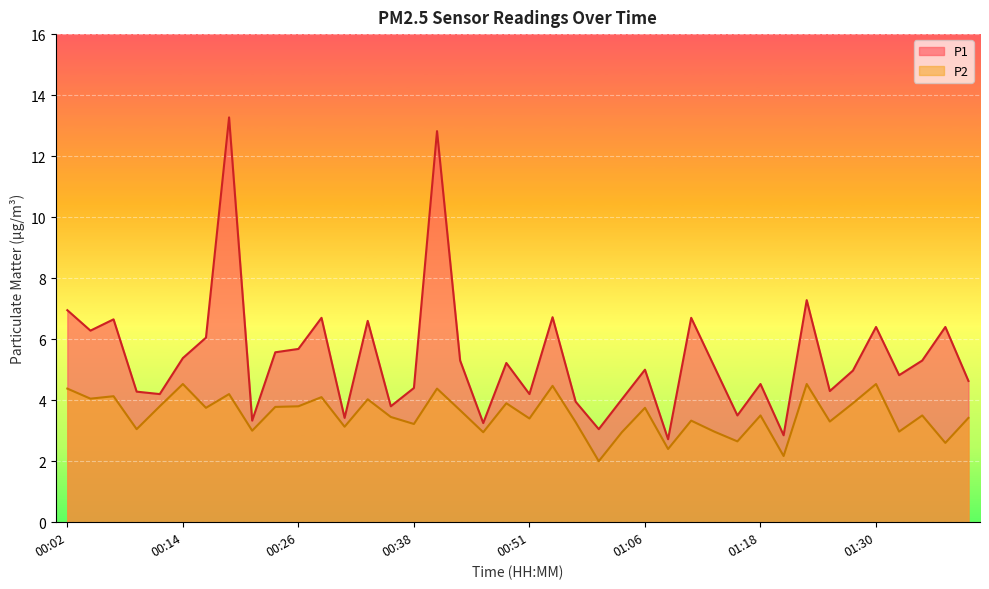

What is the average value of the P1 series?

5.4